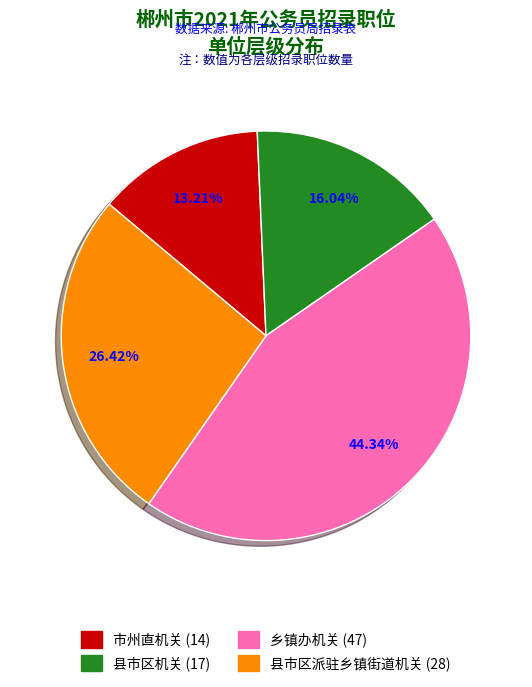

Which slice is the smallest?

市州直机关